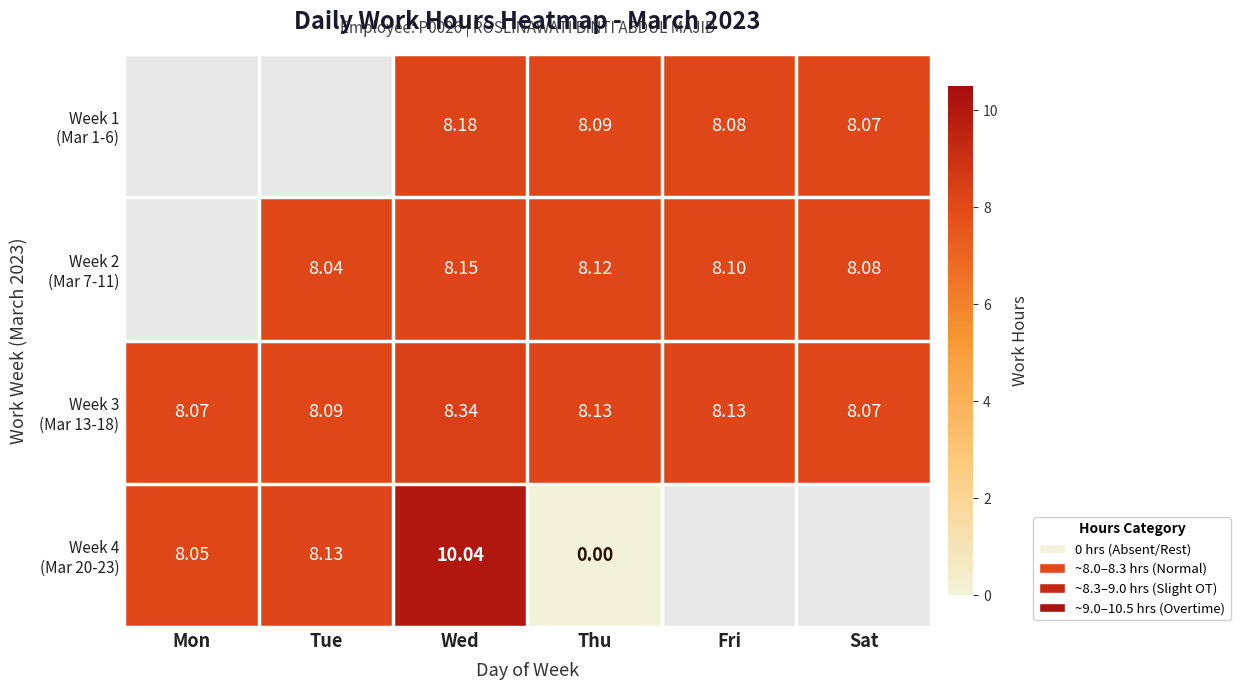

How many data points in Week 4 (Mar 20-23) are less than 10?

3